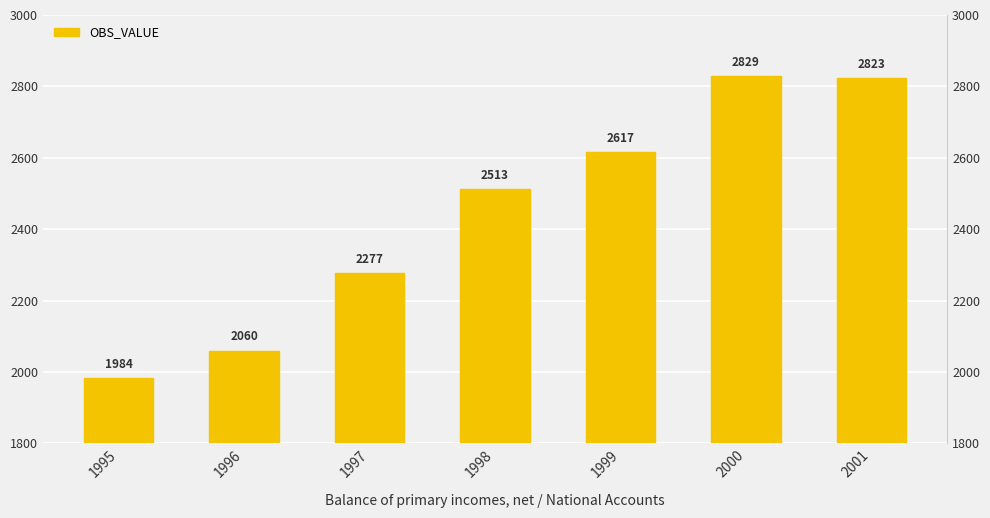

Count the number of categories in the chart.

7